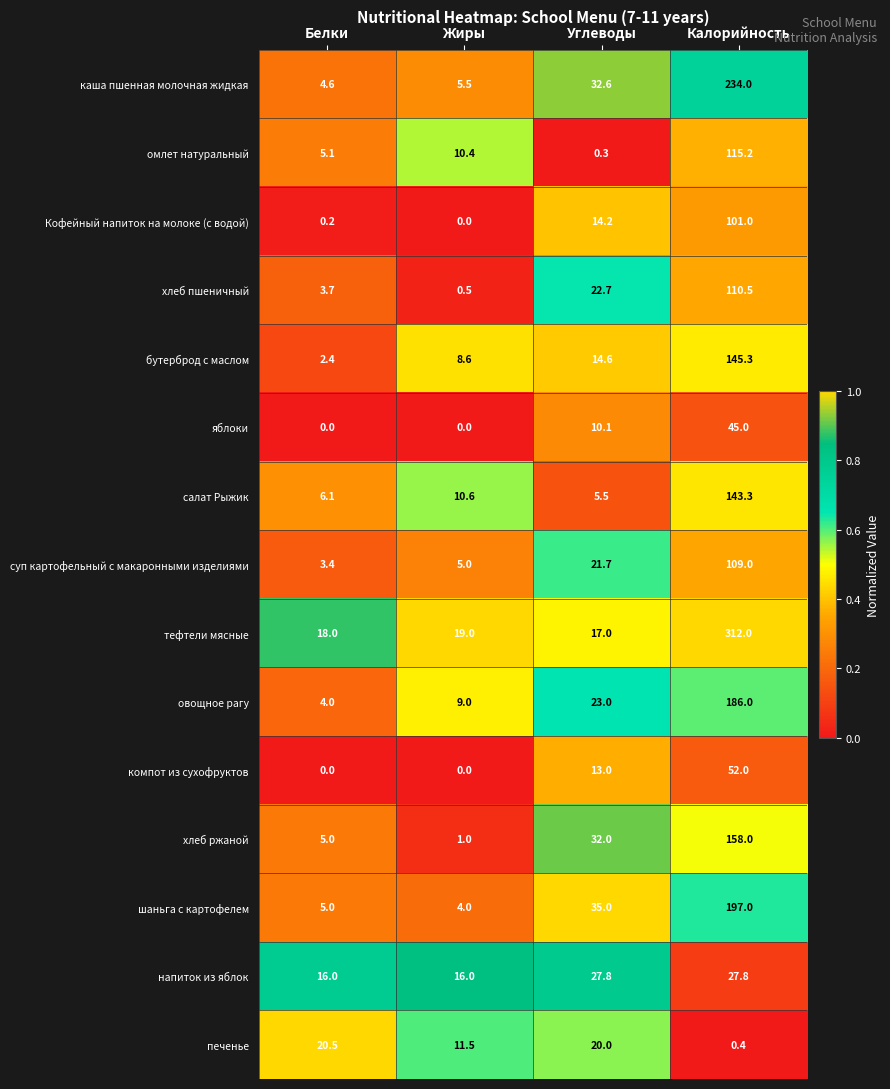

True or false: бутерброд с маслом has a value of 34.0 at Калорийность.

False